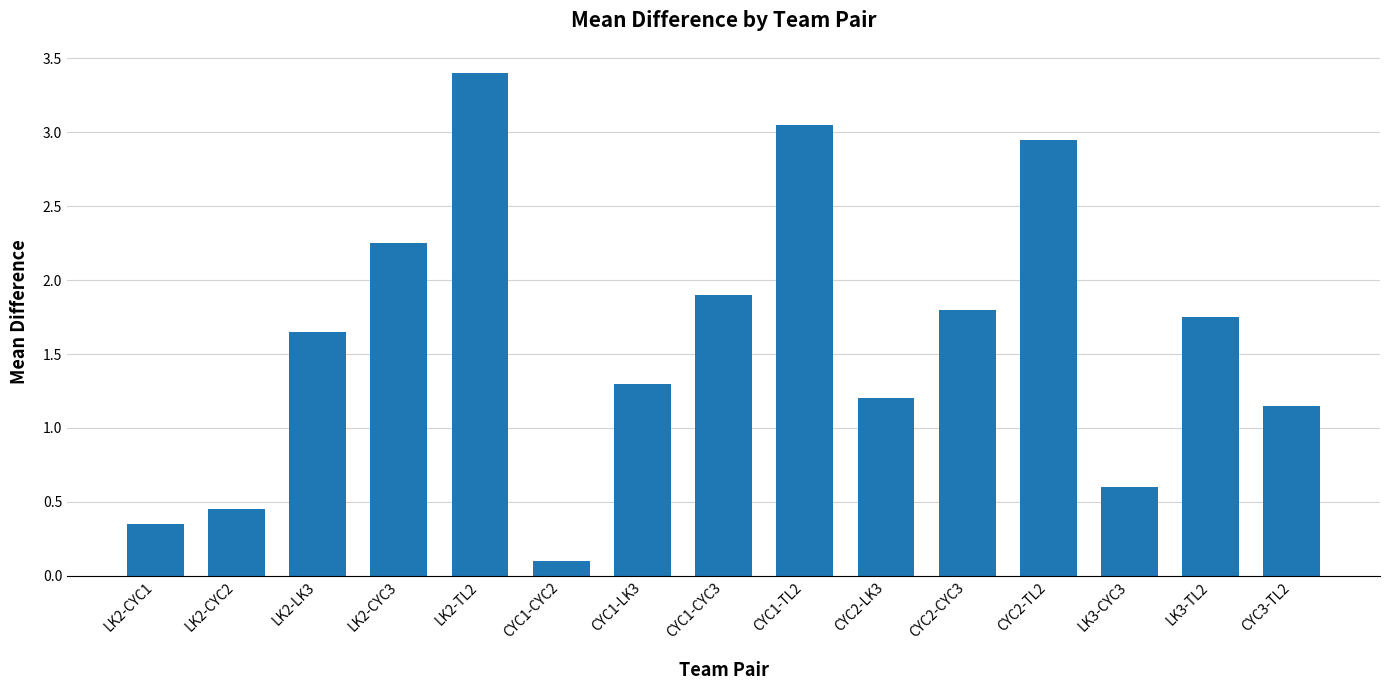

What is the label of the 12th bar from the left?

CYC2-TL2